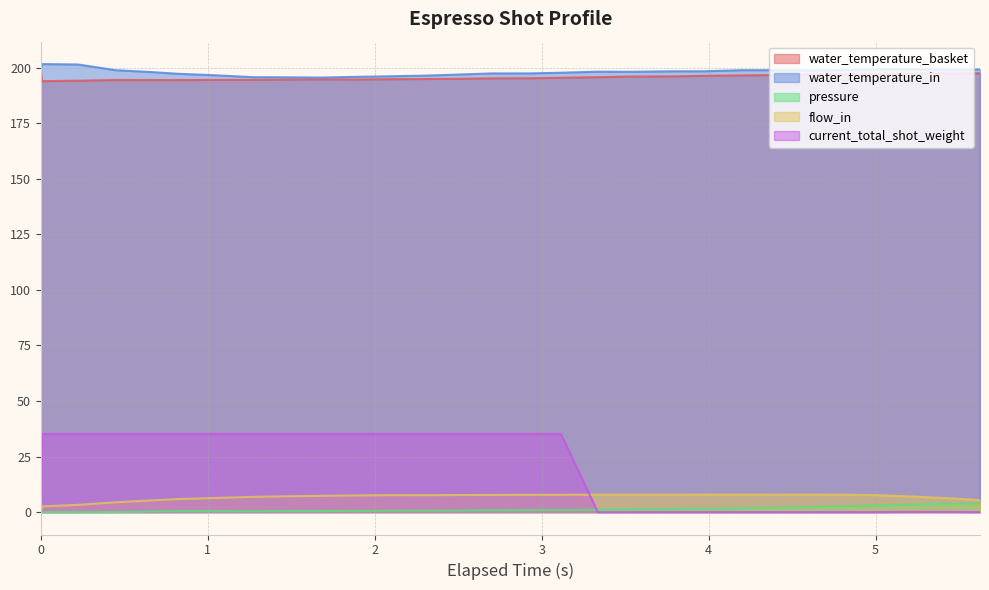

Which series has the largest range (max minus min)?

current_total_shot_weight